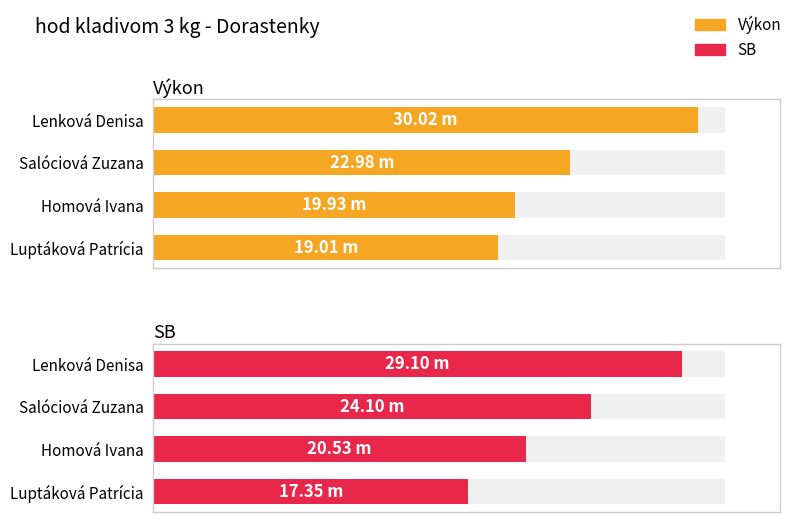

Count the number of categories in the chart.

4